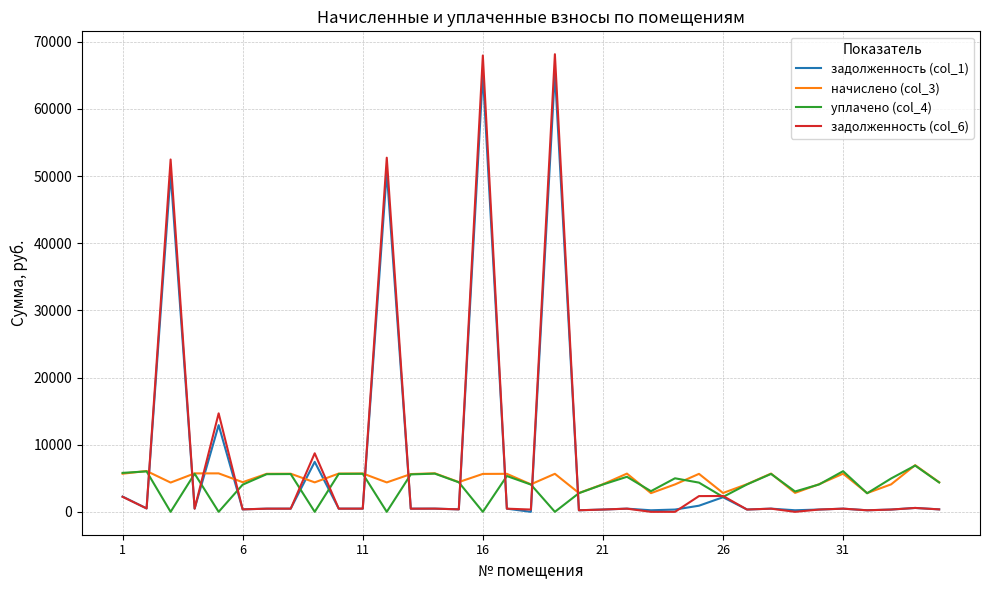

Which series has the widest spread of values?

задолженность (col_6)